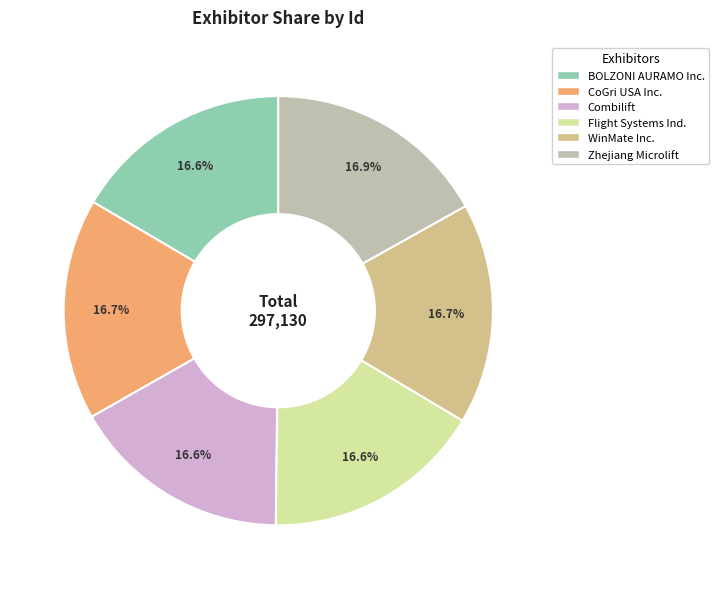

Does any single category account for the majority?

No